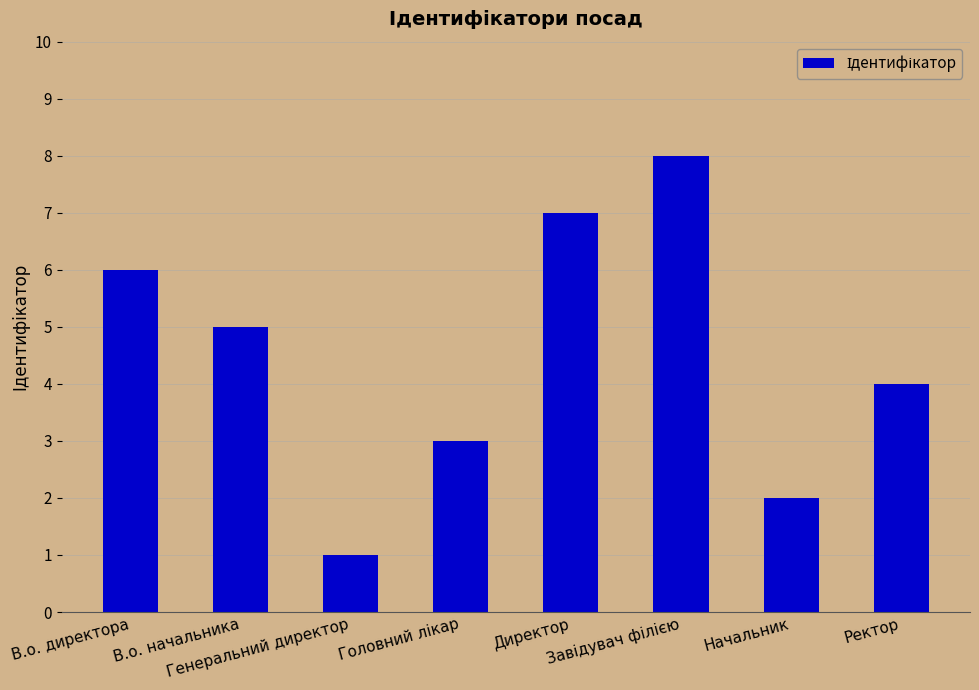

What position from the left is Ректор?

8